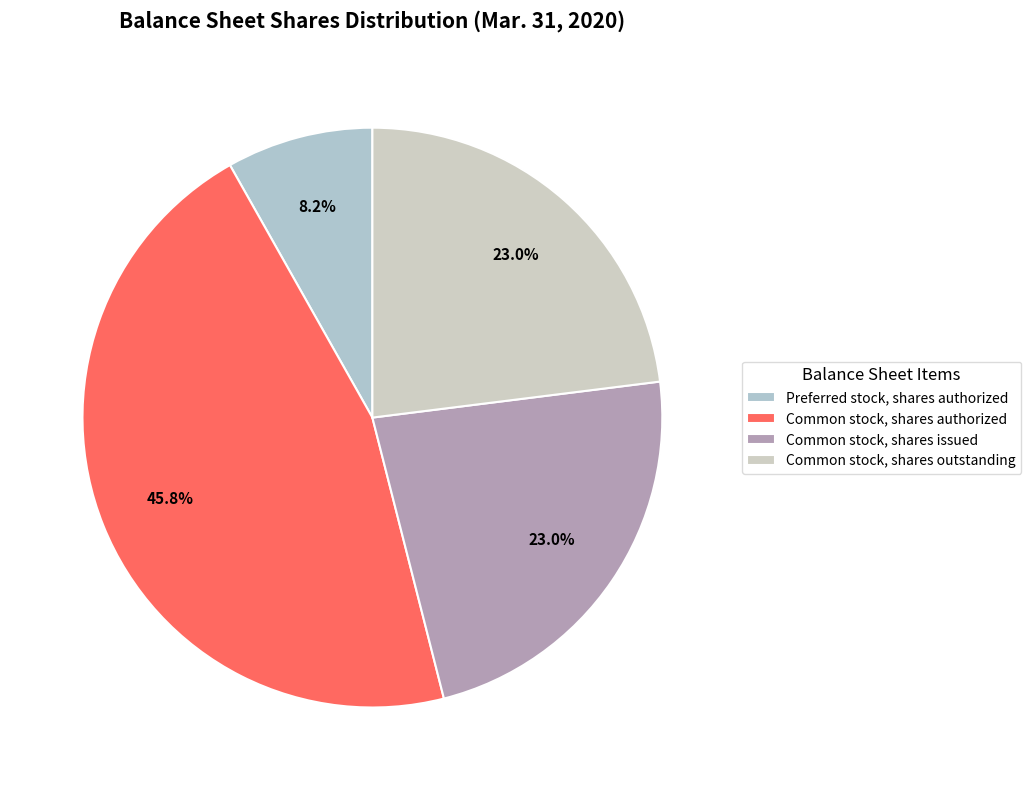

Which category has the biggest portion of the pie?

Common stock, shares authorized